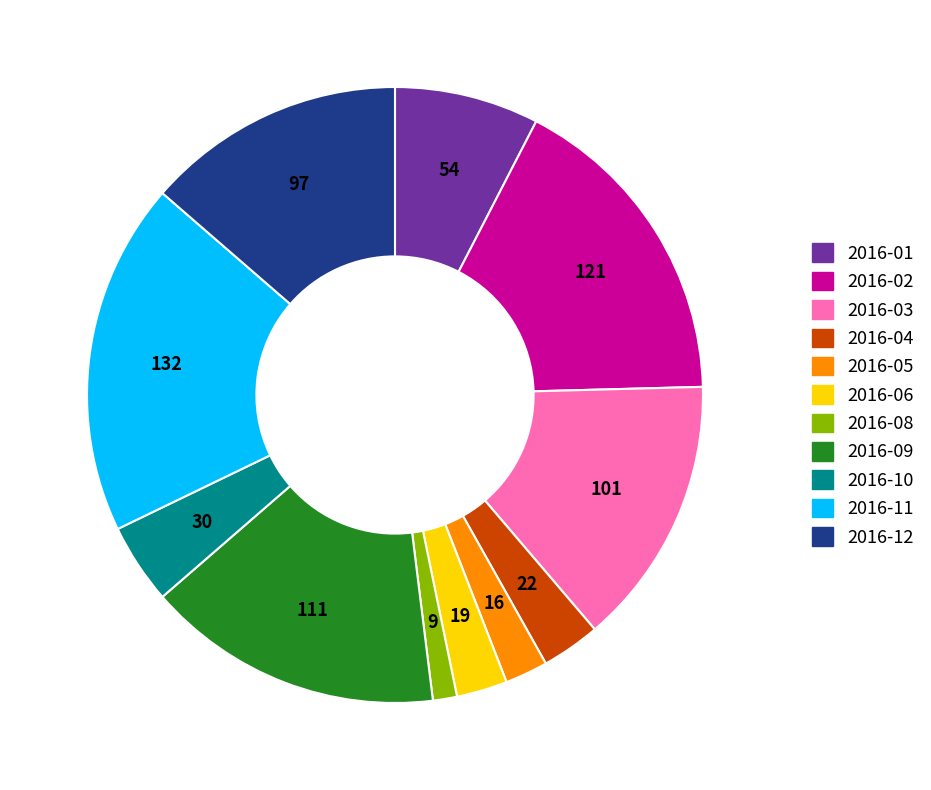

Does any single category account for the majority?

No